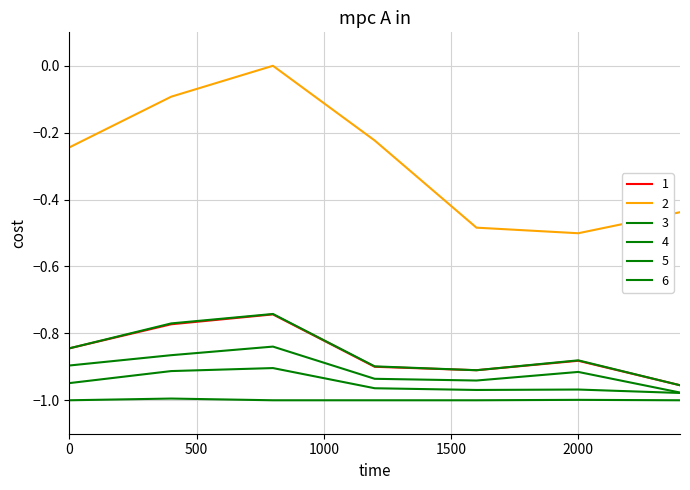

How many lines are shown in the chart?

6